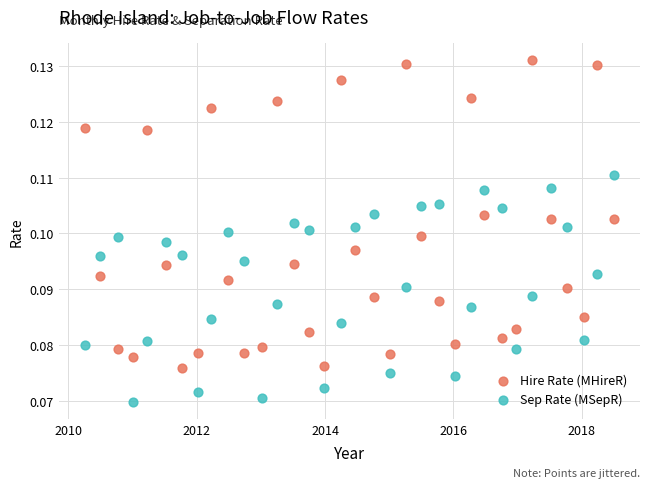

Which series contains the lowest Y value?

Sep Rate (MSepR)